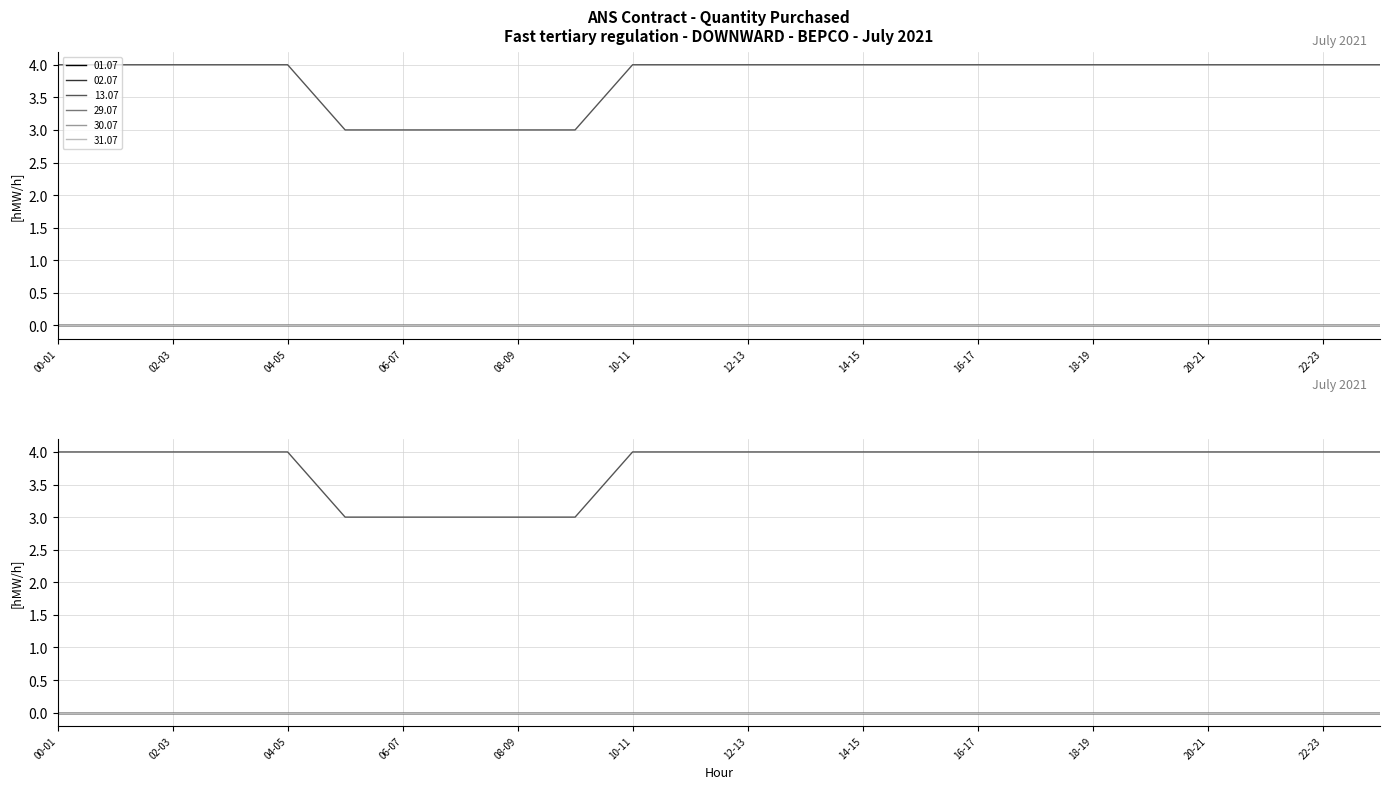

Which series has the largest range (max minus min)?

13.07